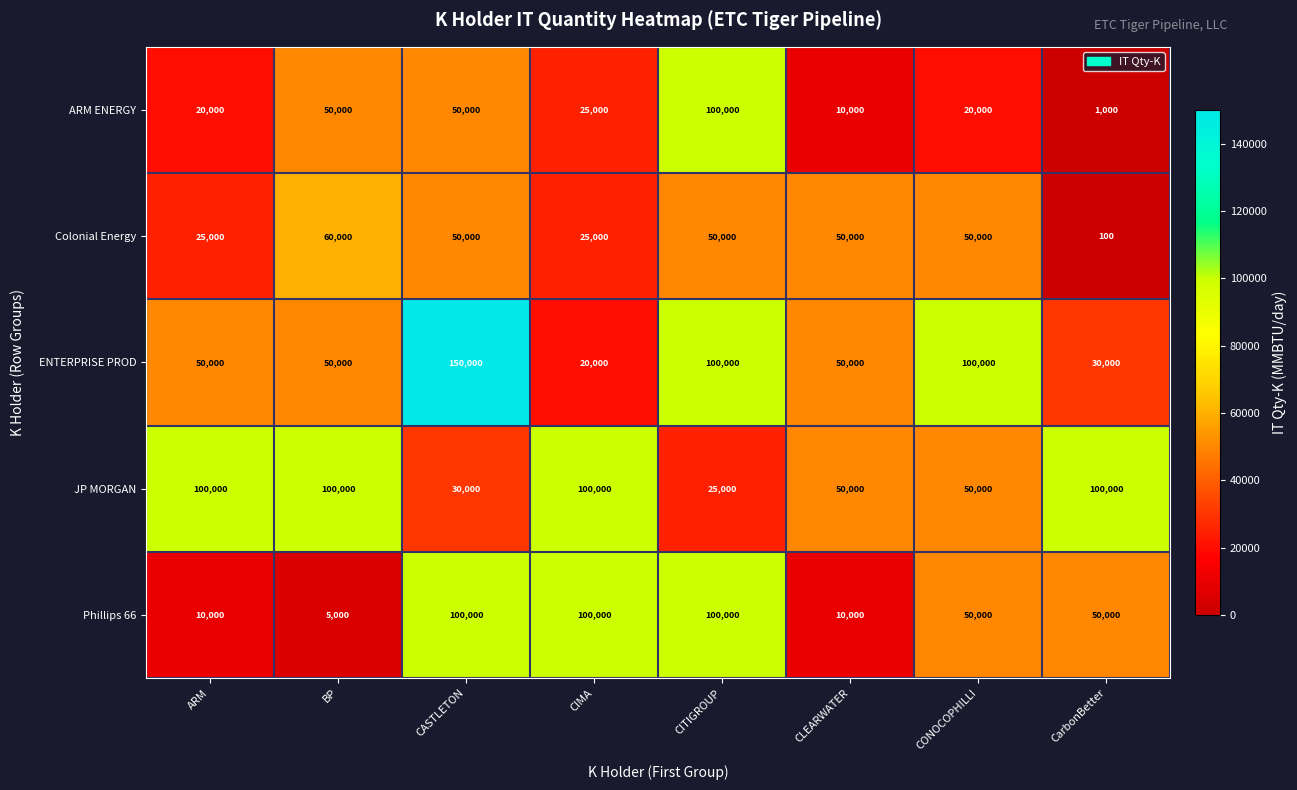

What is the difference between the ARM ENERGY values at ARM and BP?

30000